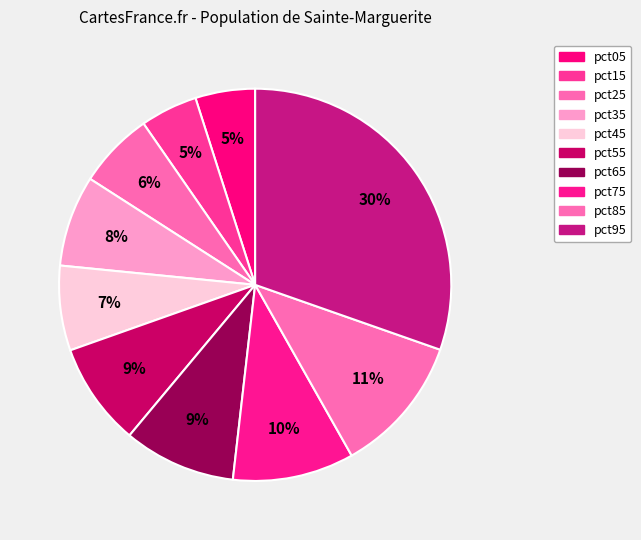

Rank the categories by value from highest to lowest.

pct95, pct85, pct75, pct65, pct55, pct35, pct45, pct25, pct05, pct15